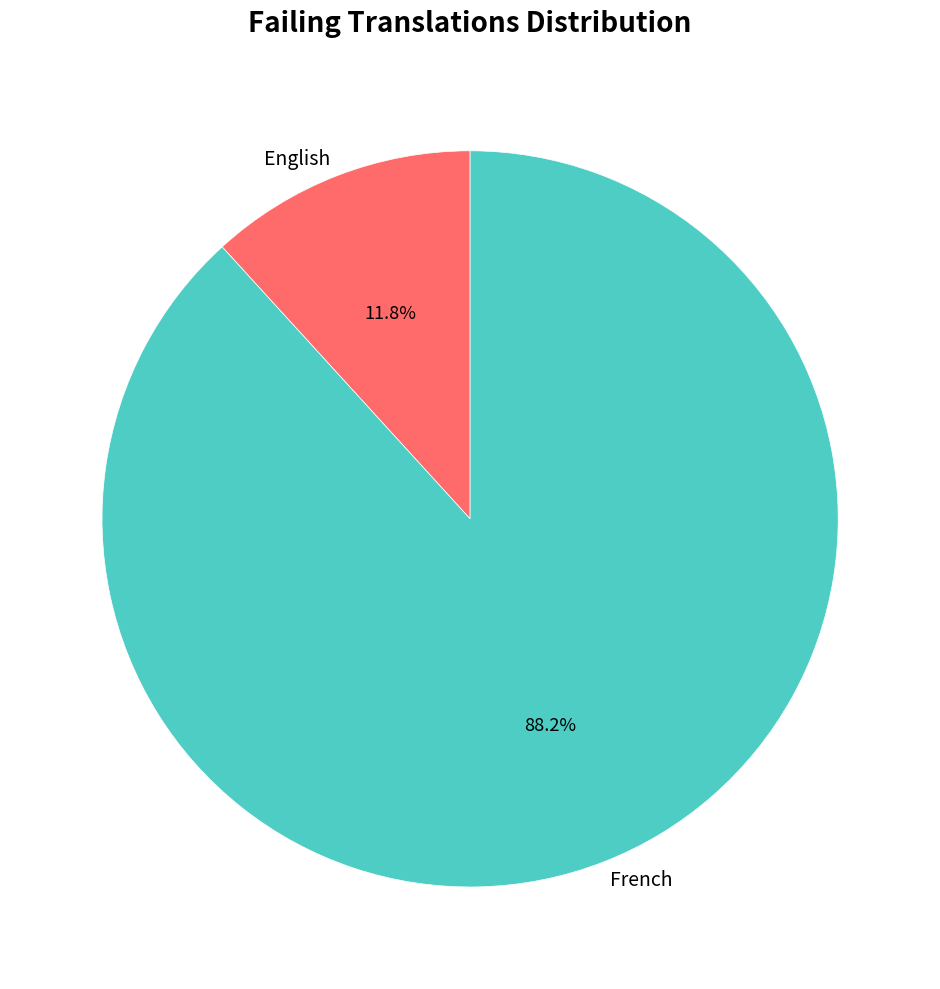

Between French and English, which is larger?

French